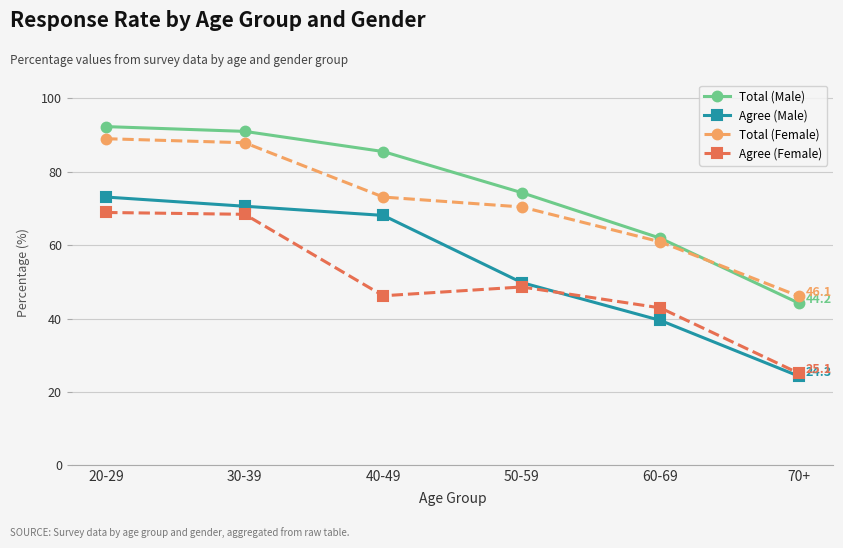

What position from the right is 70+?

1